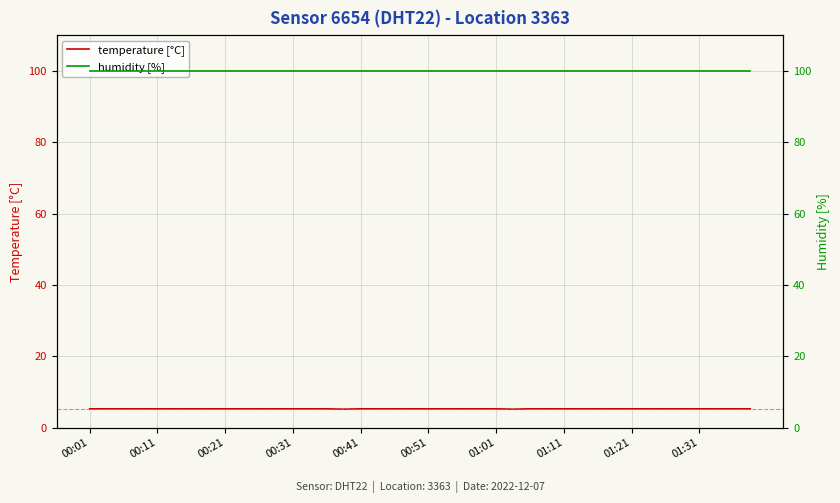

Which series has the largest total across all categories?

humidity [%]